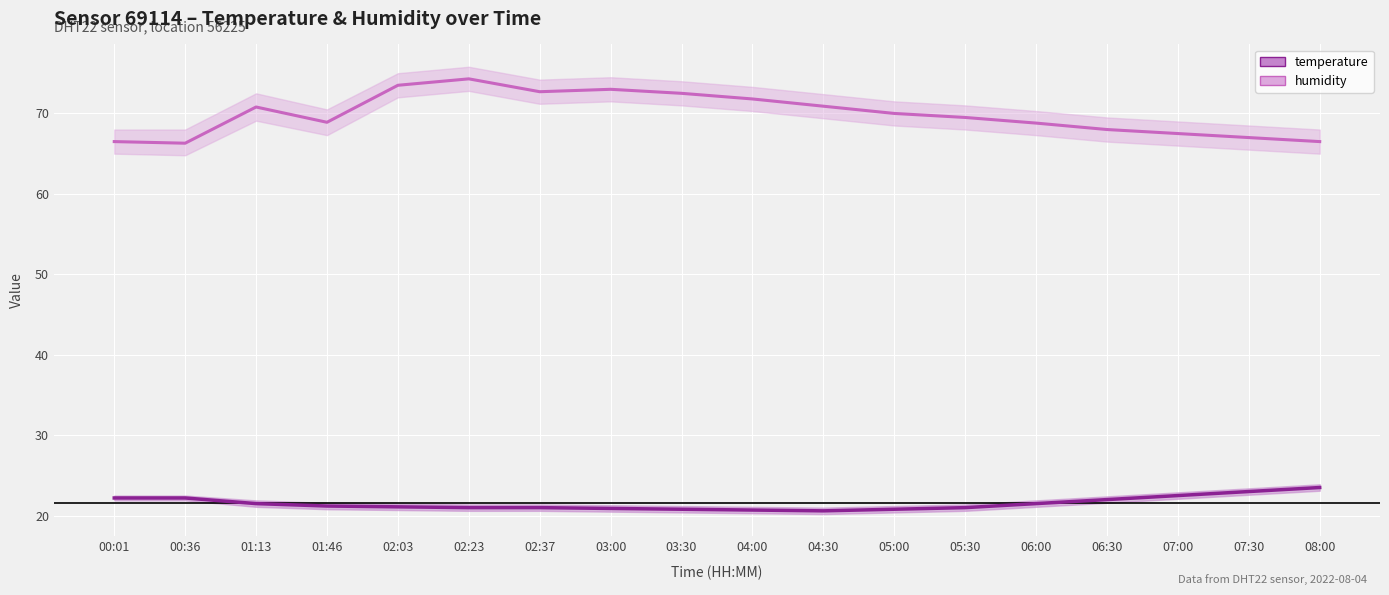

Which series has the largest total across all categories?

humidity